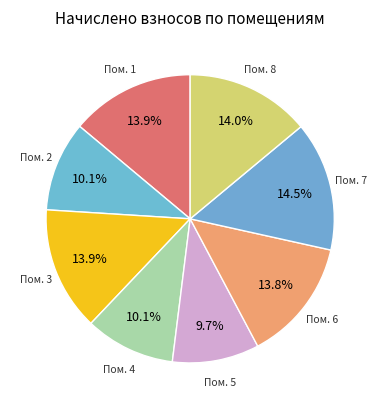

How many segments does this pie chart have?

8